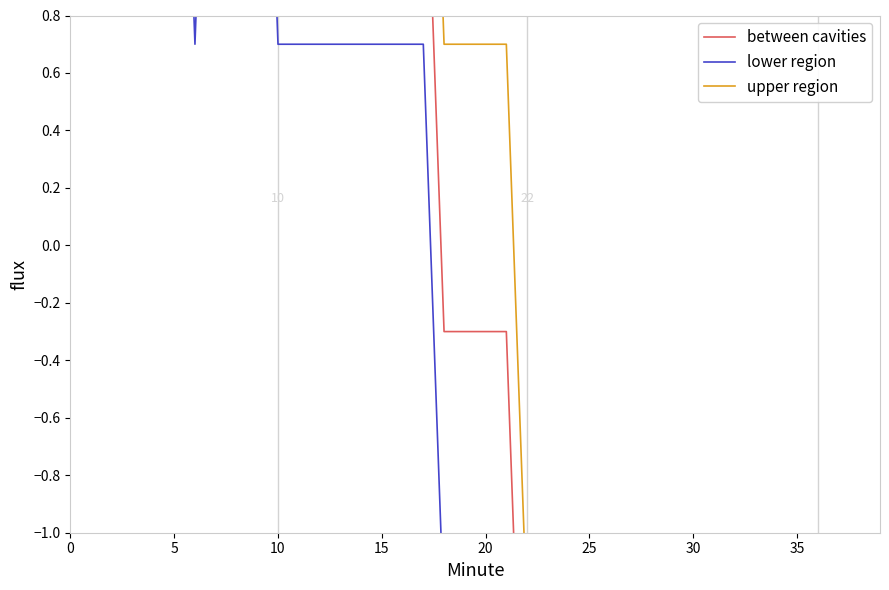

What is the difference between the second highest and minimum values in the upper region series?

8.0